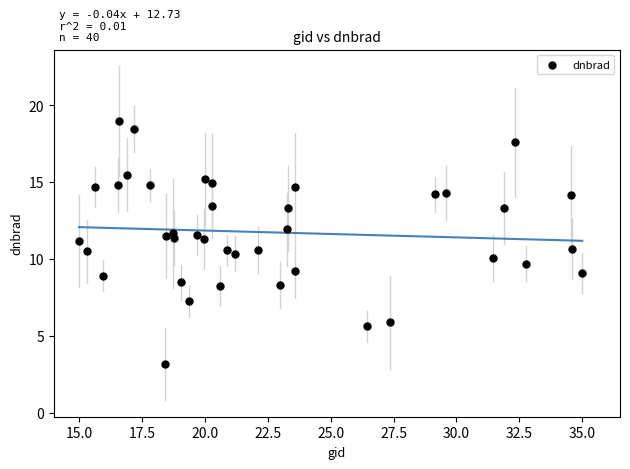

What is the range of X values (max minus min)?

20.0